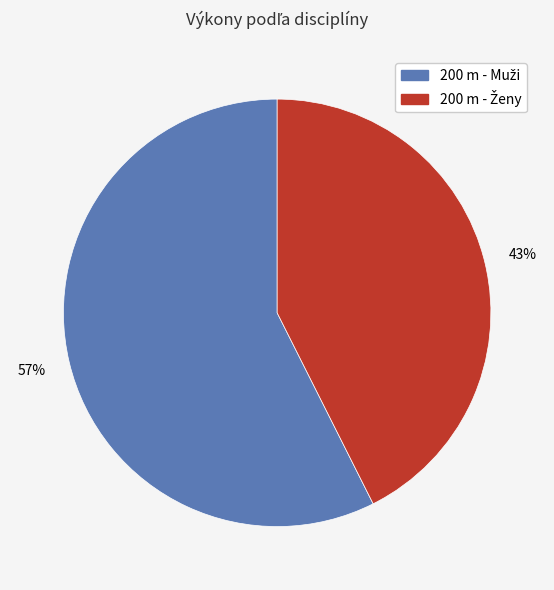

Does any single category account for the majority?

Yes